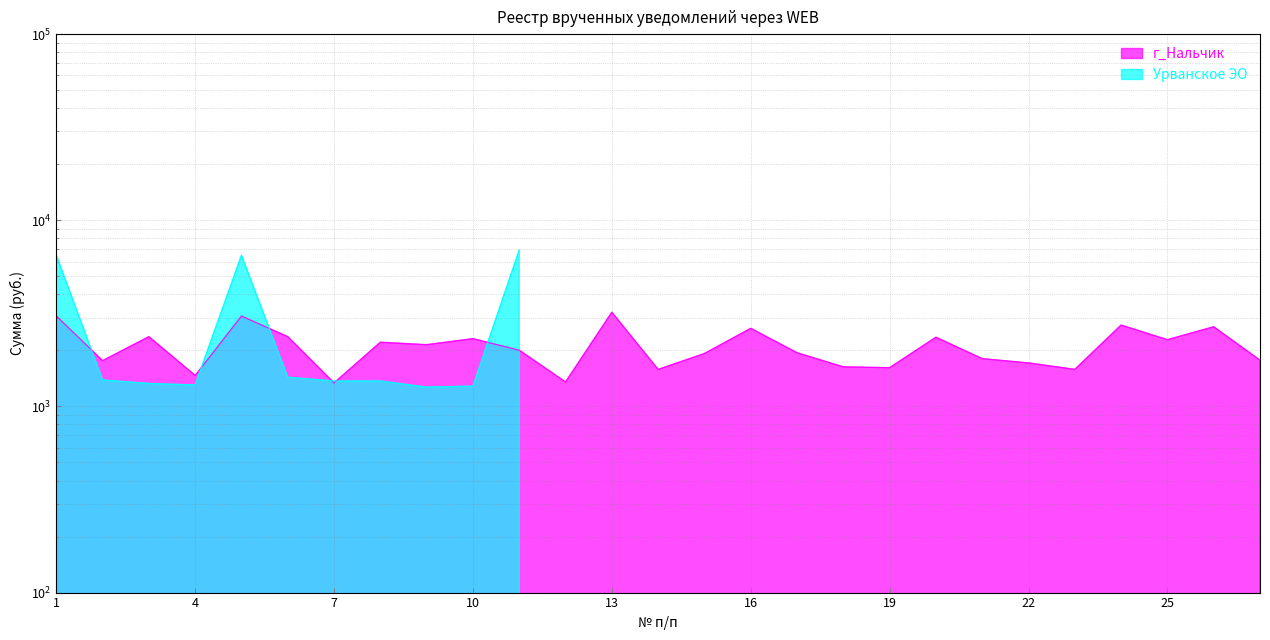

How many data points are less than 2004?

13